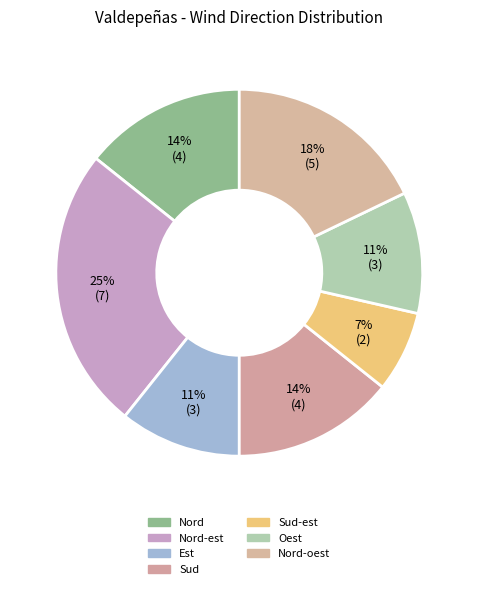

How many segments does this pie chart have?

7